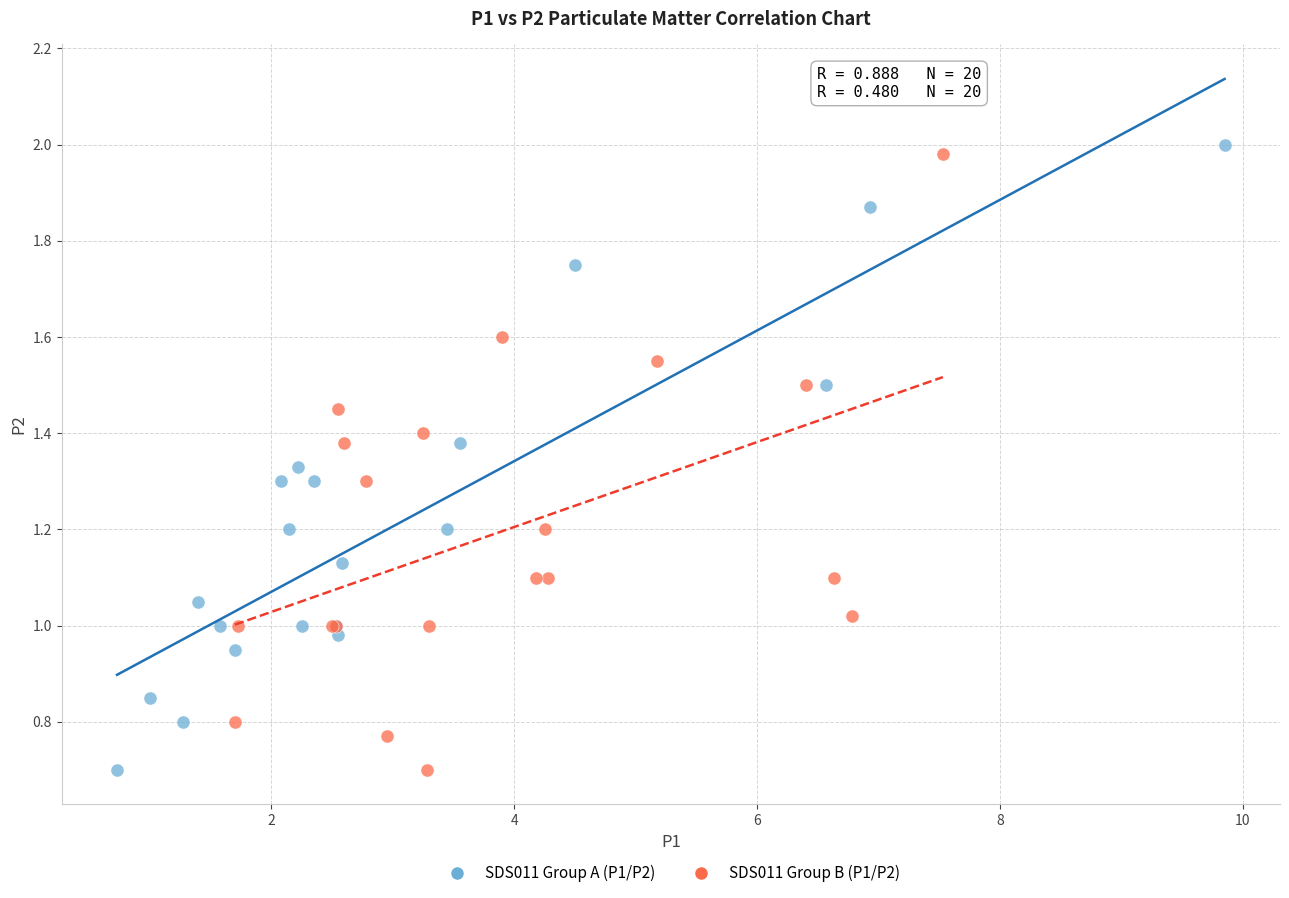

What are all the series names shown in the legend?

SDS011 Group A (P1/P2), SDS011 Group B (P1/P2)